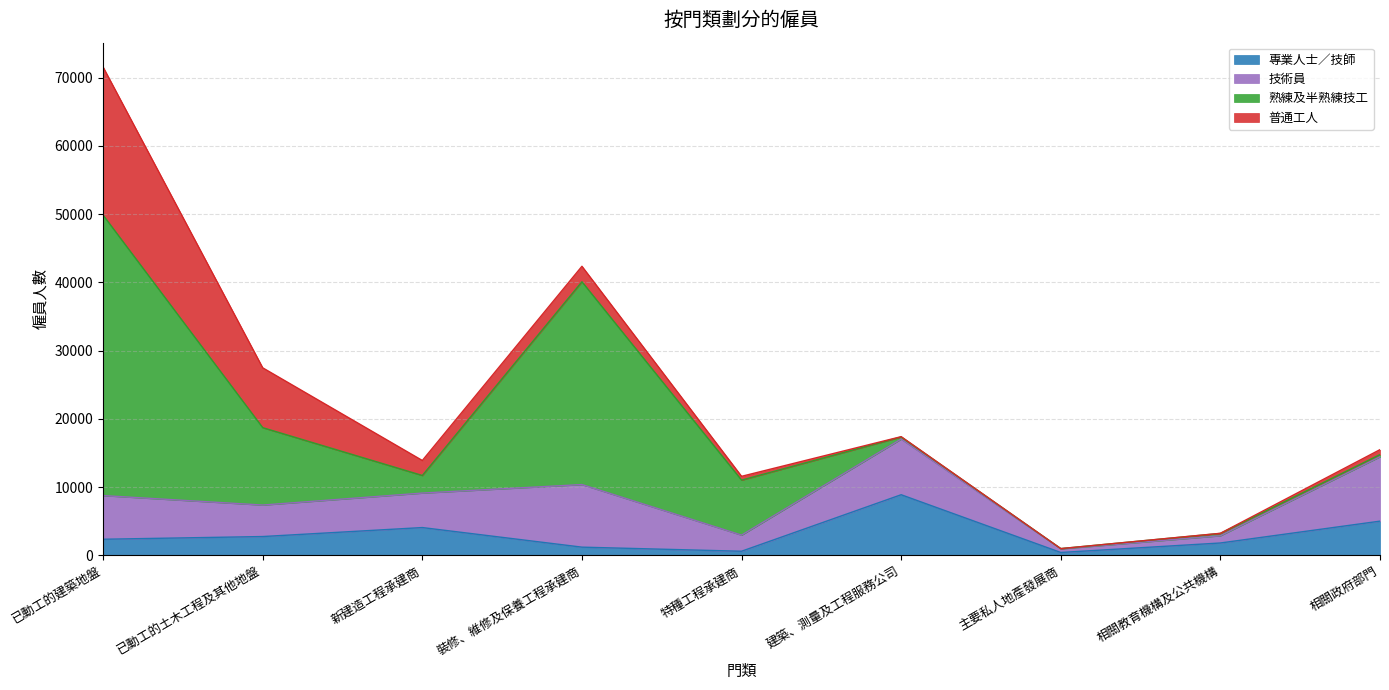

Reading right to left, list all the values displayed in this chart.

專業人士／技師: 4996	1793	402	8868	583	1183	4055	2738	2341
技術員: 9439	1063	532	8159	2362	9176	5056	4616	6402
熟練及半熟練技工: 317	340	37	312	8063	29733	2578	11347	41115
普通工人: 727	18	0	43	558	2268	2200	8772	21707